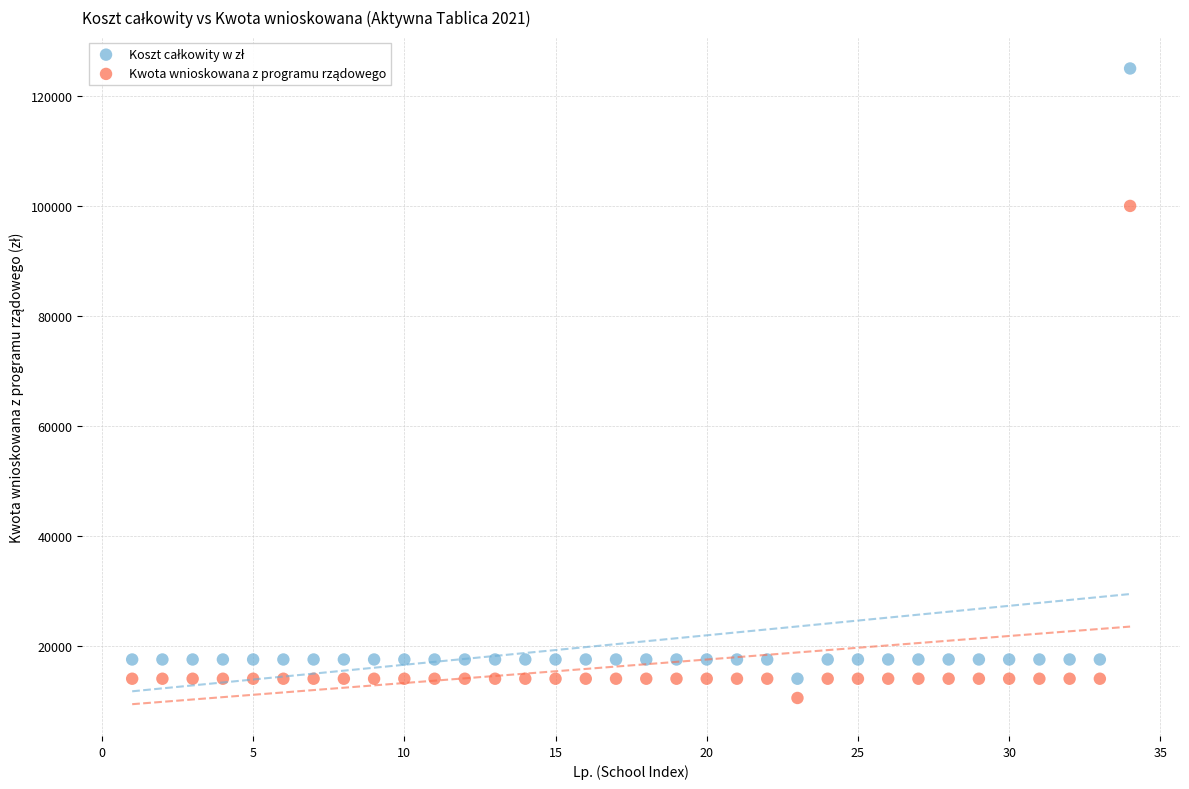

What is the X range (max minus min) for the scatter plot?

33